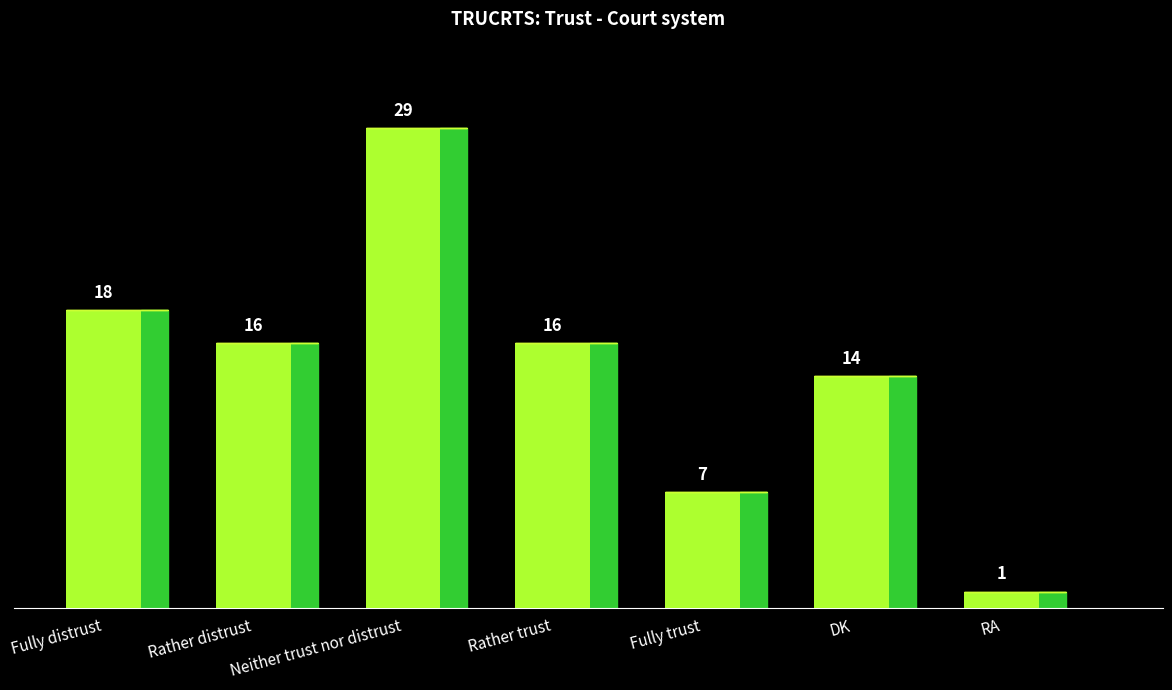

What is the difference between the second highest and minimum values?

17